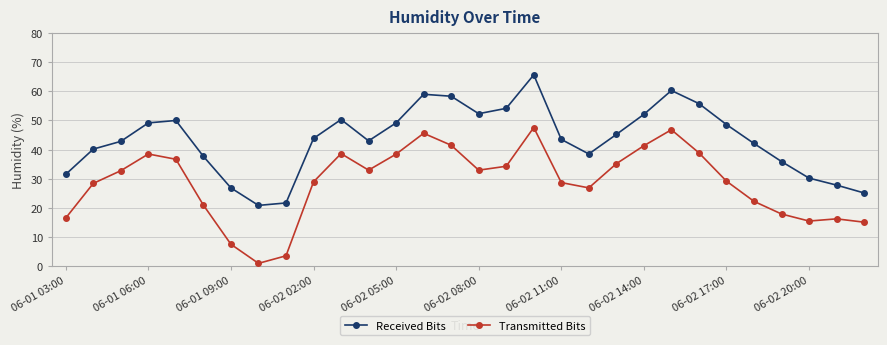

How many values in the Transmitted Bits series are below 32?

15